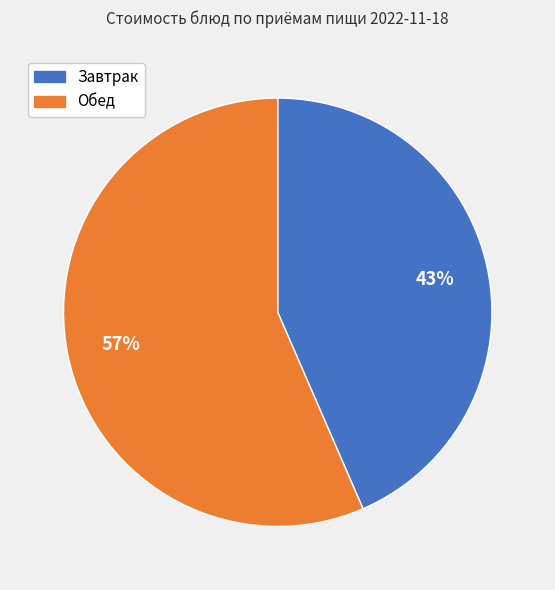

To the nearest percent, what is the combined percentage of Обед and Завтрак?

100%